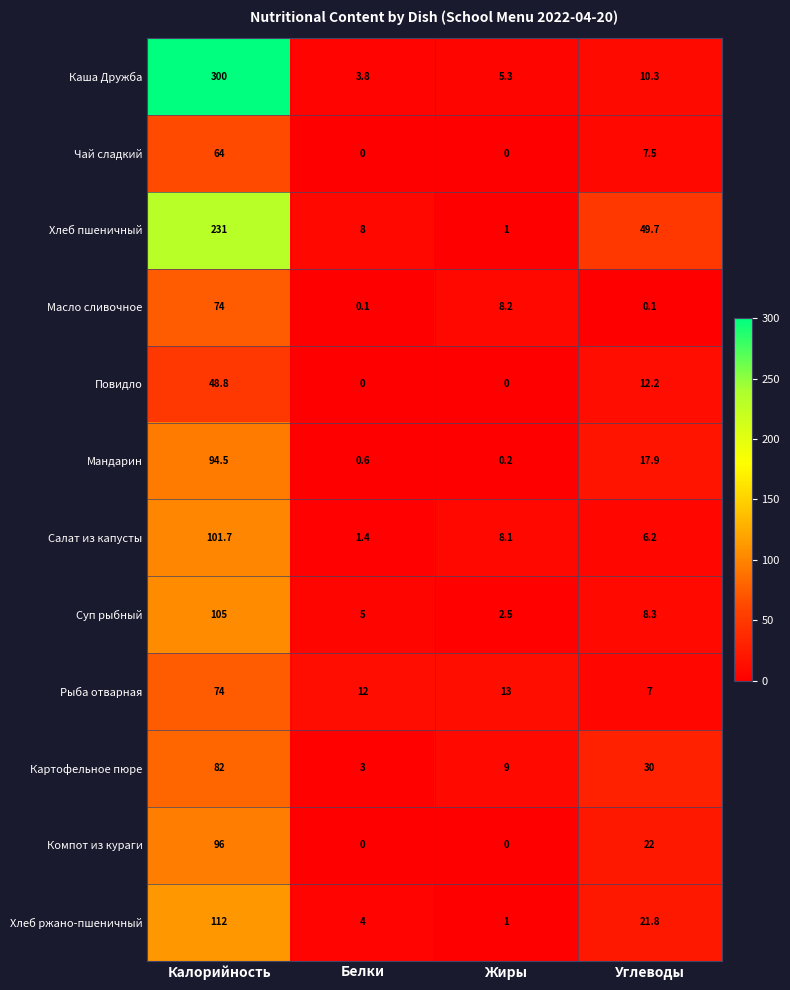

At Углеводы, list the series in order from largest to smallest.

Хлеб пшеничный, Картофельное пюре, Компот из кураги, Хлеб ржано-пшеничный, Мандарин, Повидло, Каша Дружба, Суп рыбный, Чай сладкий, Рыба отварная, Салат из капусты, Масло сливочное